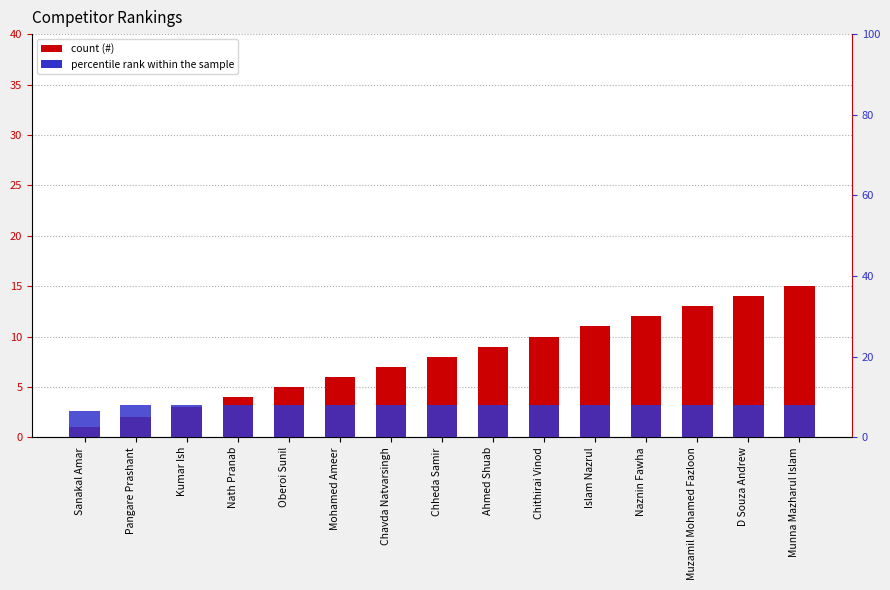

Is it true that percentile rank within the sample equals 13.3 at Pangare Prashant?

False